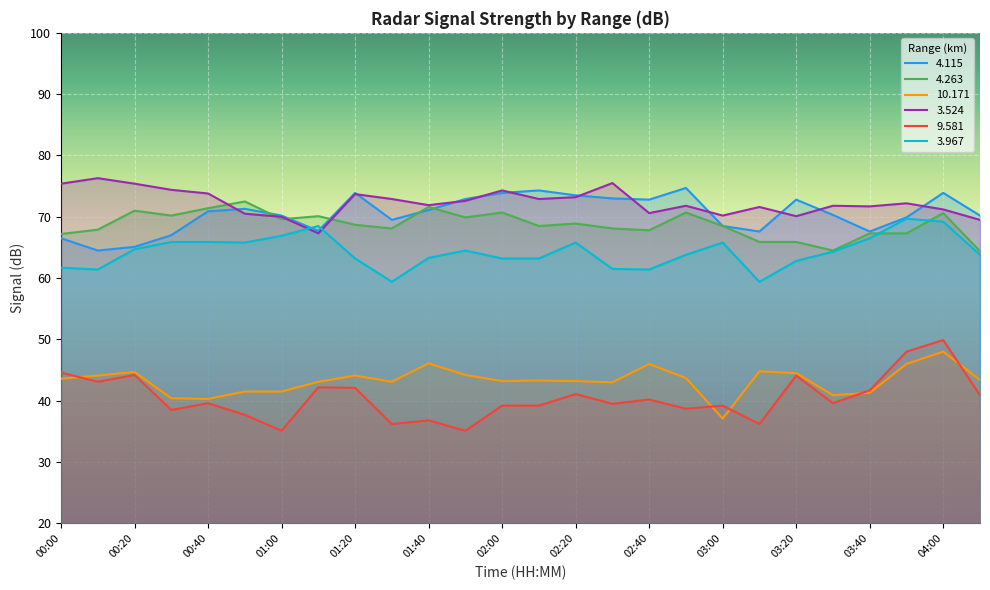

What position from the right is 00:40?

22